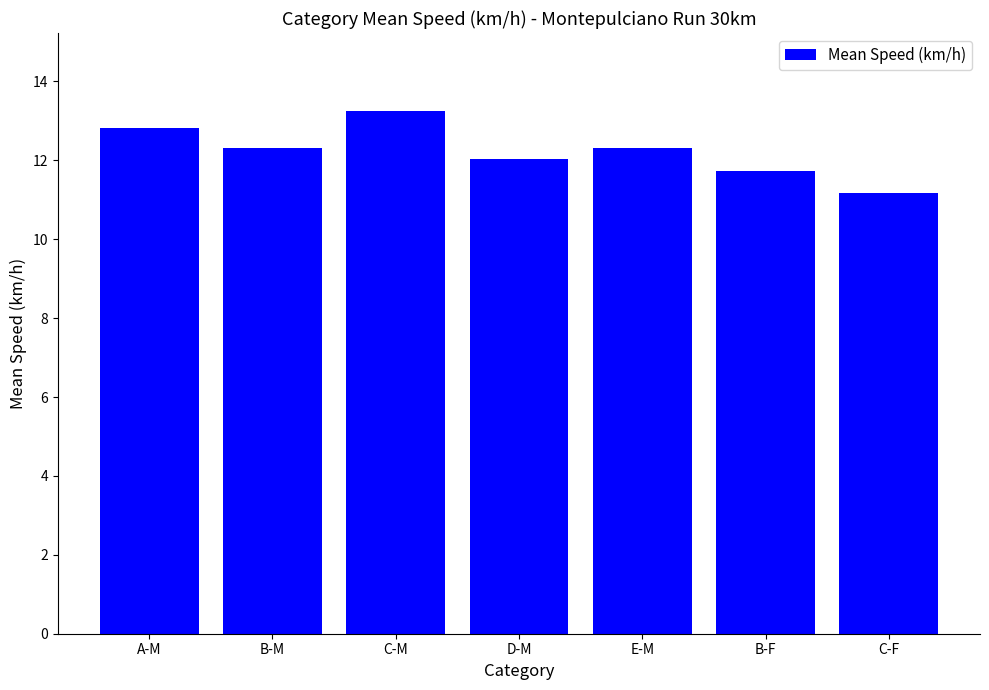

The value at C-M is 23.0. True or false?

False